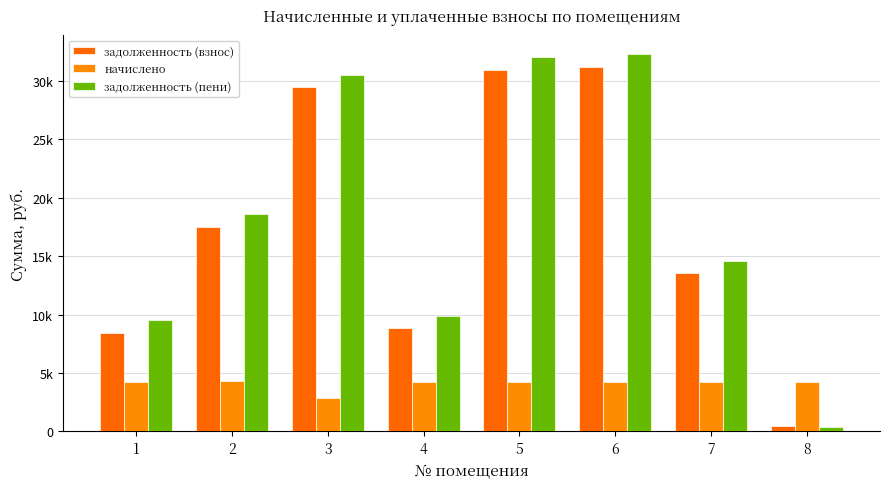

Which label corresponds to the smallest value in the chart?

8